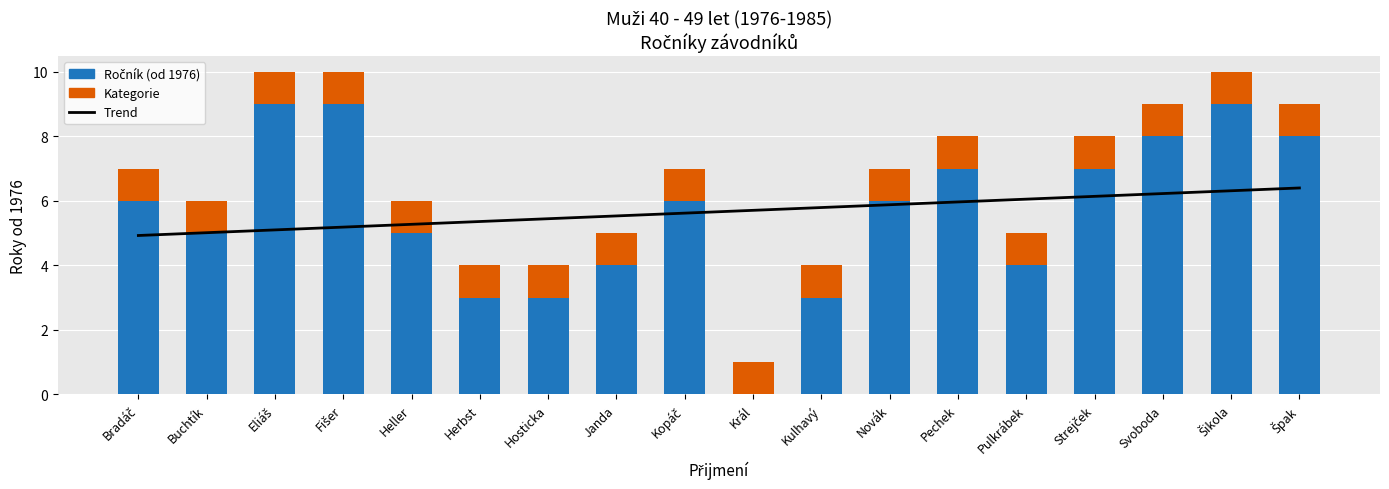

What are all the series names shown in the legend?

Trend, Ročník (od 1976), Kategorie